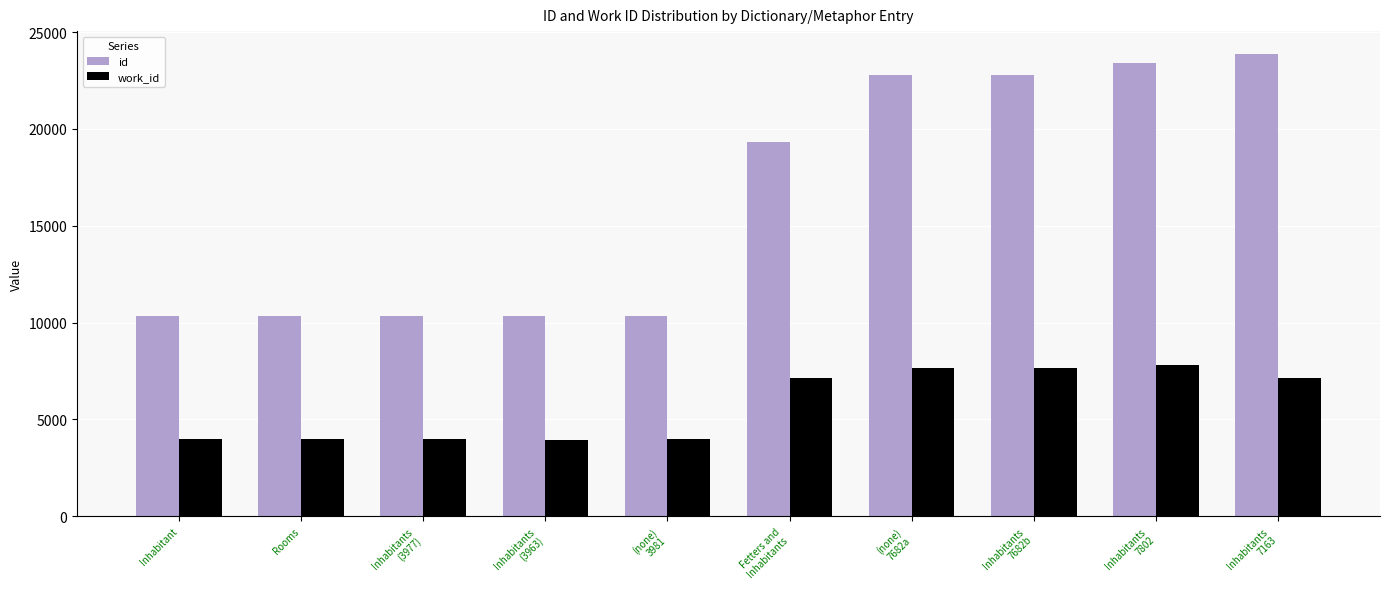

What is the spread (max minus min) of values at Inhabitants
7682b?

15121